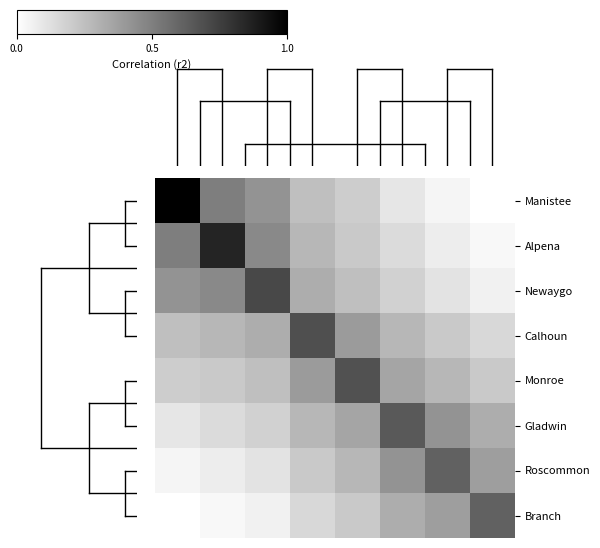

Which series has the largest range (max minus min)?

Manistee